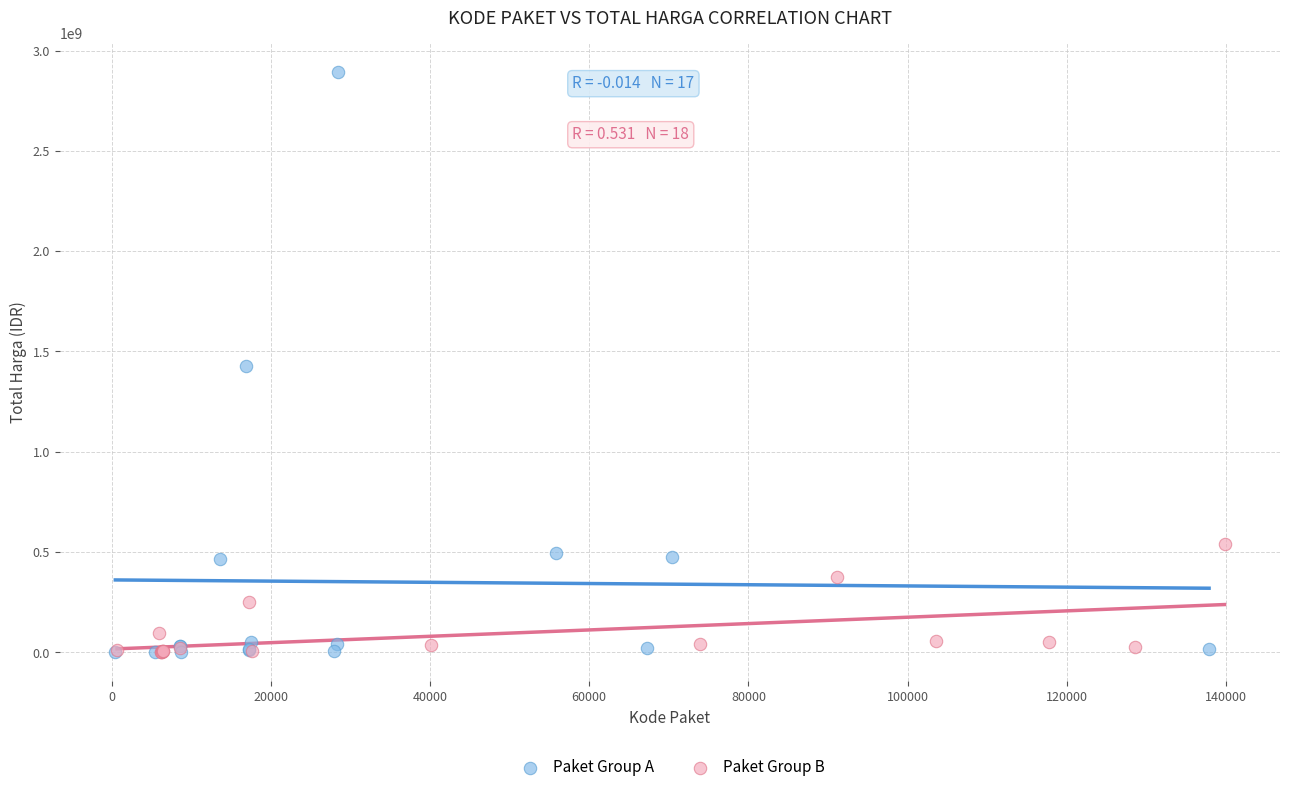

Which series has the largest Y range (max minus min)?

Paket Group A